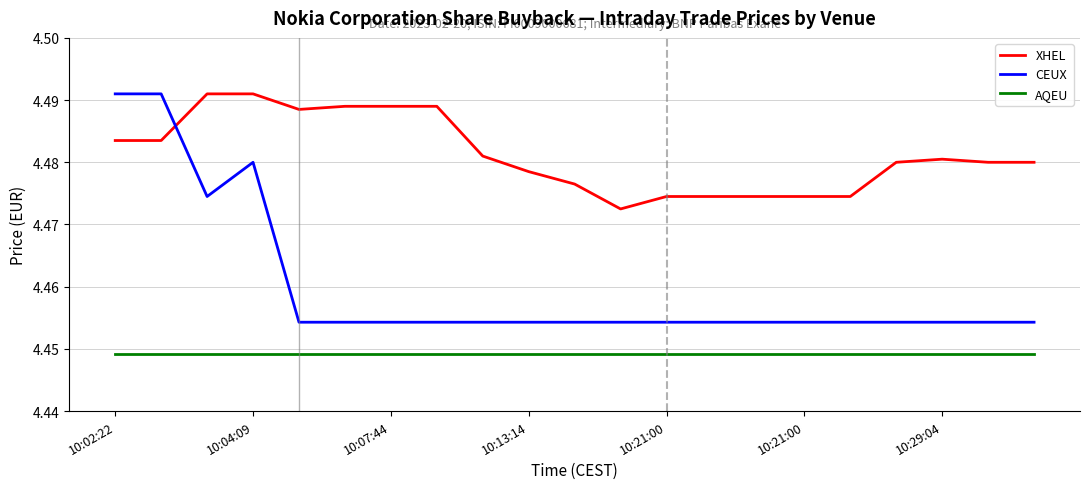

True or false: AQEU and XHEL intersect in this chart.

False